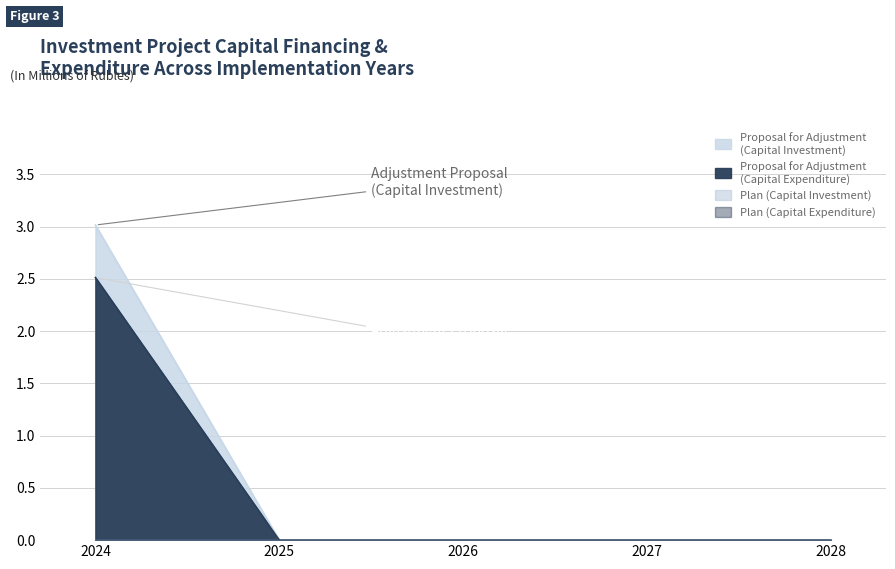

List the labels in order of value, smallest first.

2025, 2026, 2027, 2028, 2024